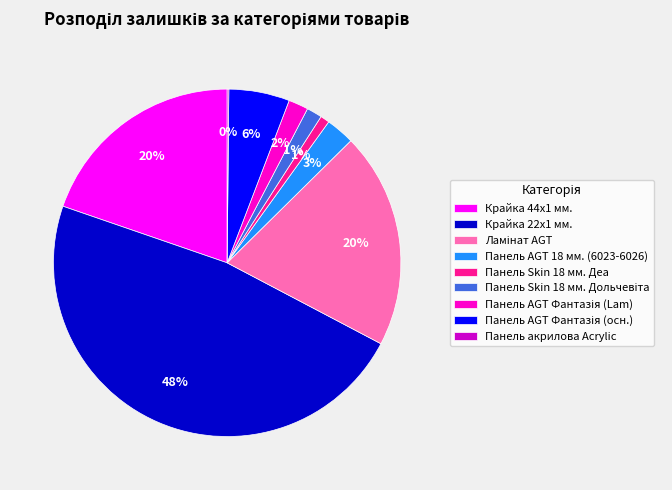

Which category has the biggest portion of the pie?

Крайка 22x1 мм.